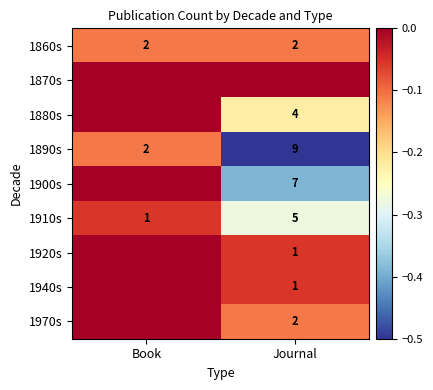

What is the total value across all series at Journal?

-1.7